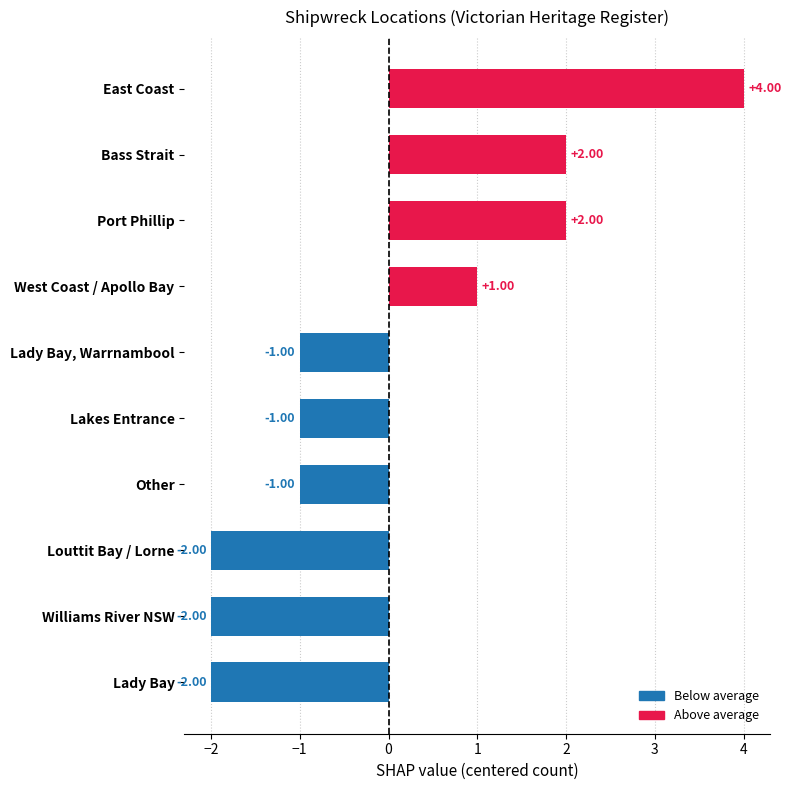

What is the difference between the maximum and minimum values?

6